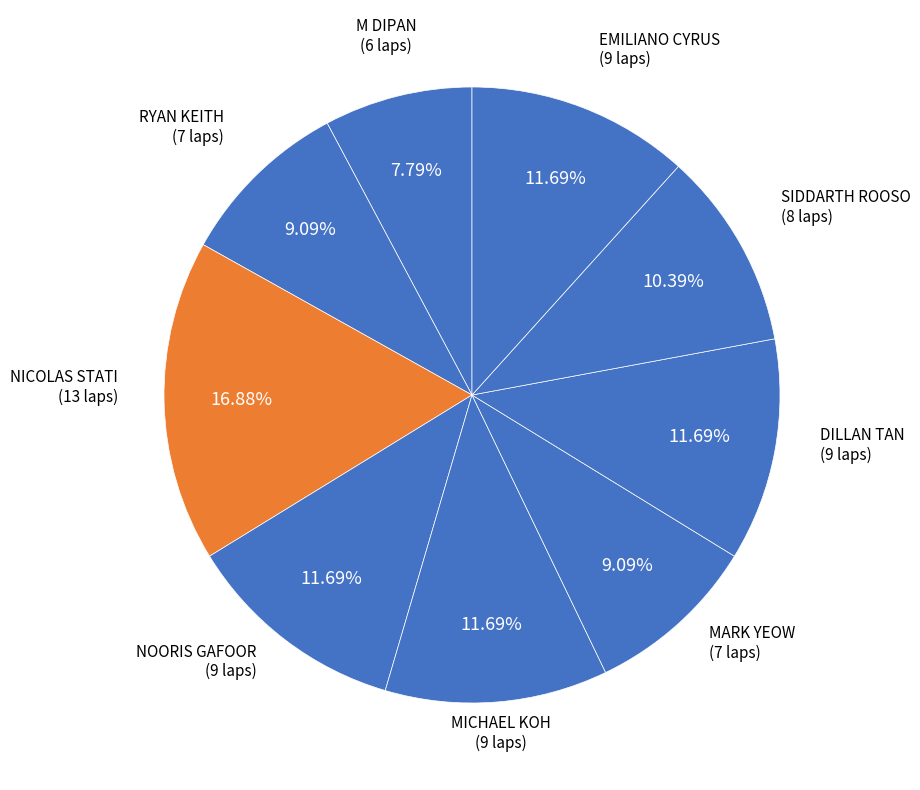

To the nearest percent, what is the average slice percentage?

11%